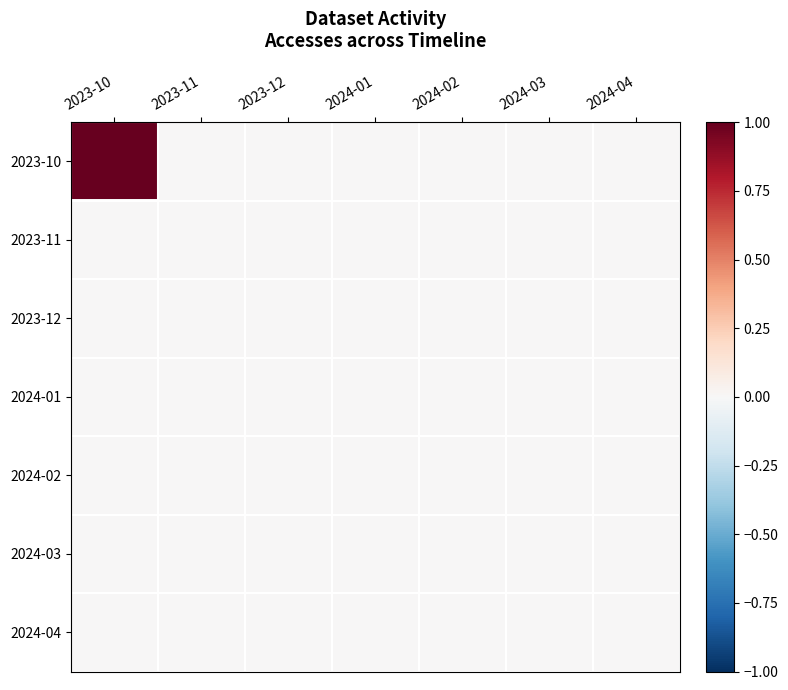

Reading left to right, transcribe all the data shown in this chart.

2023-10: 2023-10=1.0	2023-11=0.0	2023-12=0.0	2024-01=0.0	2024-02=0.0	2024-03=0.0	2024-04=0.0
2023-11: 2023-10=0.0	2023-11=0.0	2023-12=0.0	2024-01=0.0	2024-02=0.0	2024-03=0.0	2024-04=0.0
2023-12: 2023-10=0.0	2023-11=0.0	2023-12=0.0	2024-01=0.0	2024-02=0.0	2024-03=0.0	2024-04=0.0
2024-01: 2023-10=0.0	2023-11=0.0	2023-12=0.0	2024-01=0.0	2024-02=0.0	2024-03=0.0	2024-04=0.0
2024-02: 2023-10=0.0	2023-11=0.0	2023-12=0.0	2024-01=0.0	2024-02=0.0	2024-03=0.0	2024-04=0.0
2024-03: 2023-10=0.0	2023-11=0.0	2023-12=0.0	2024-01=0.0	2024-02=0.0	2024-03=0.0	2024-04=0.0
2024-04: 2023-10=0.0	2023-11=0.0	2023-12=0.0	2024-01=0.0	2024-02=0.0	2024-03=0.0	2024-04=0.0